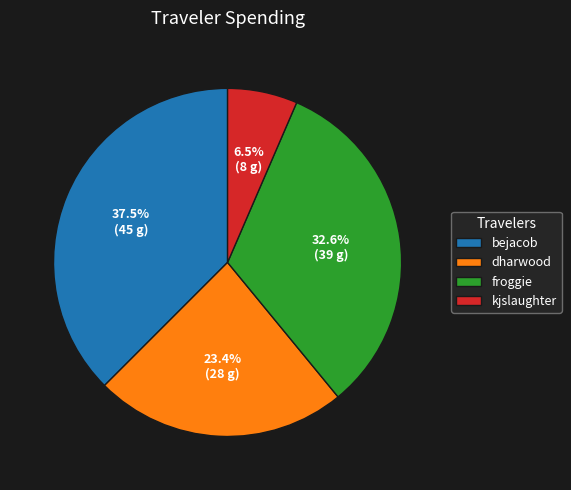

What percentage is the dharwood slice, to the nearest percent?

23%